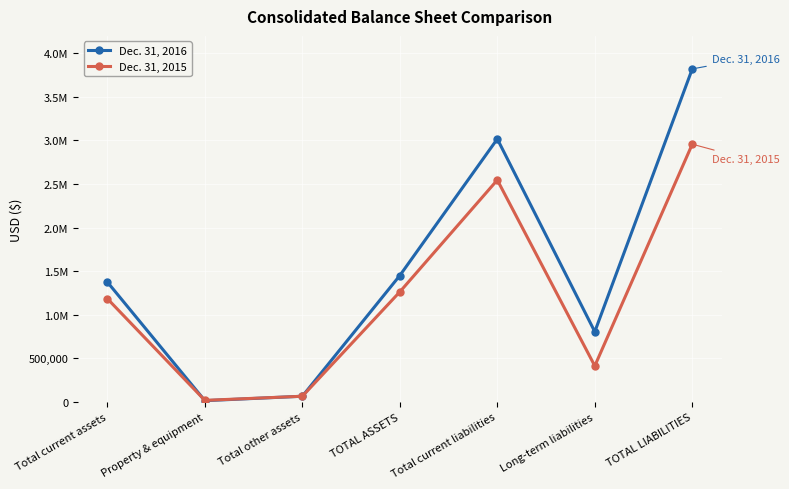

Does the chart have visible grid lines?

Yes